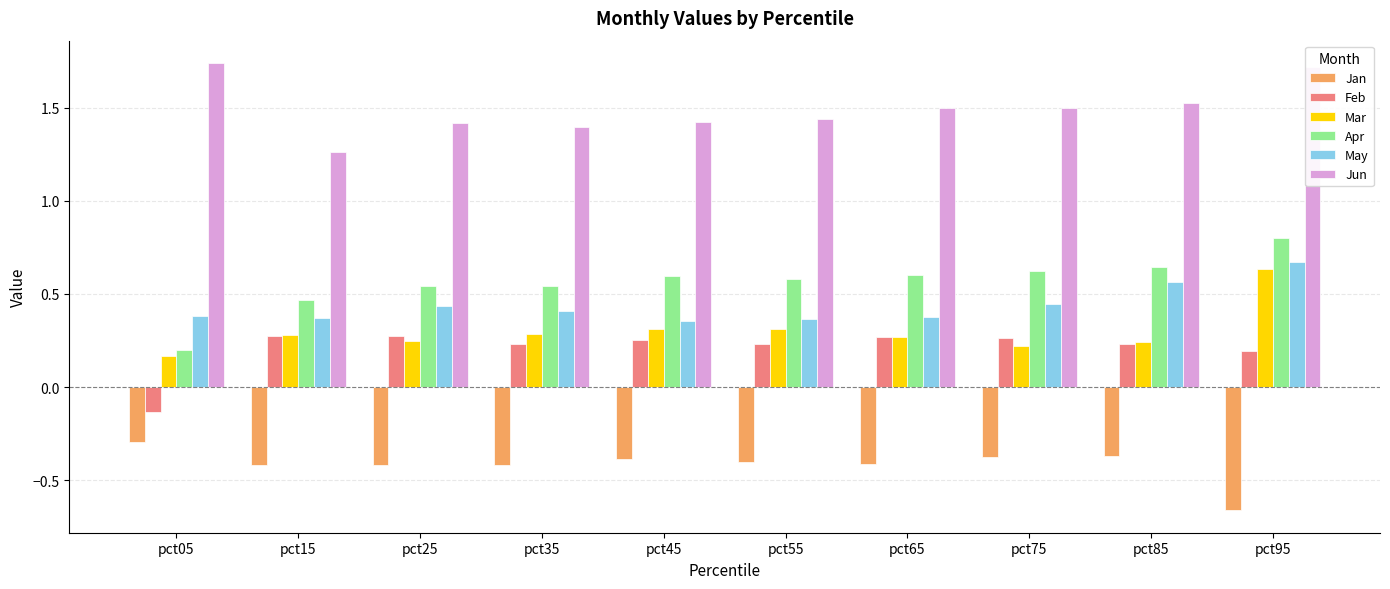

Which category has the lowest value in the Apr series?

pct05